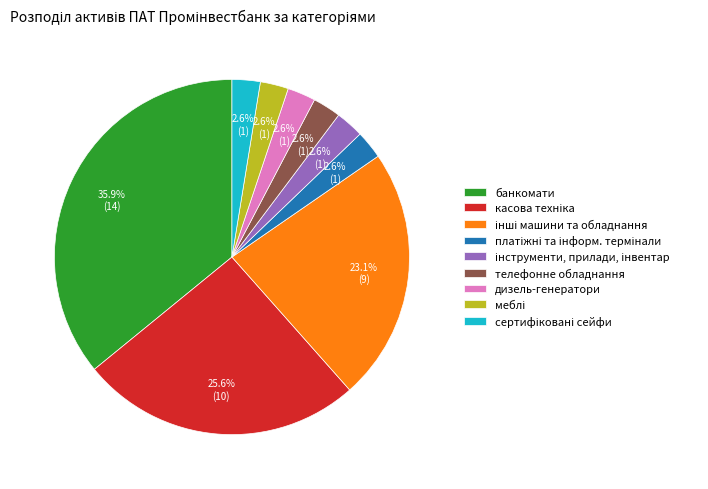

How many segments does this pie chart have?

9